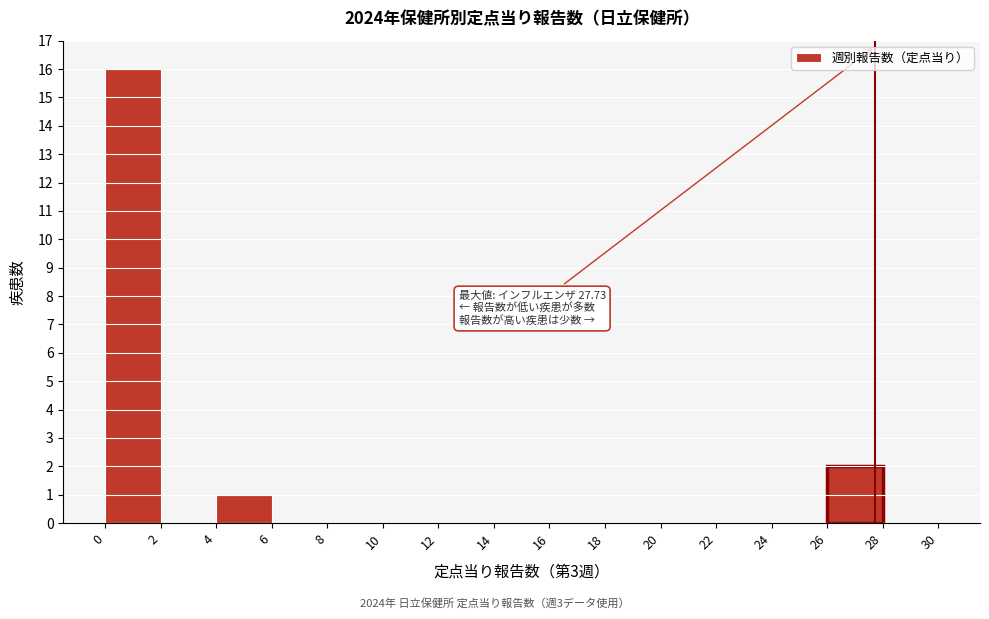

Which range on the x-axis has the tallest bar?

0 to 2